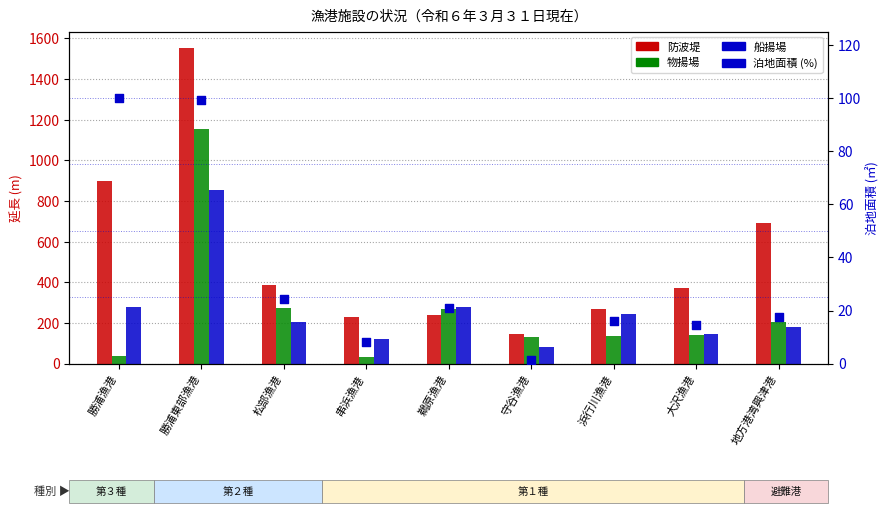

Which series contains the highest Y value?

防波堤